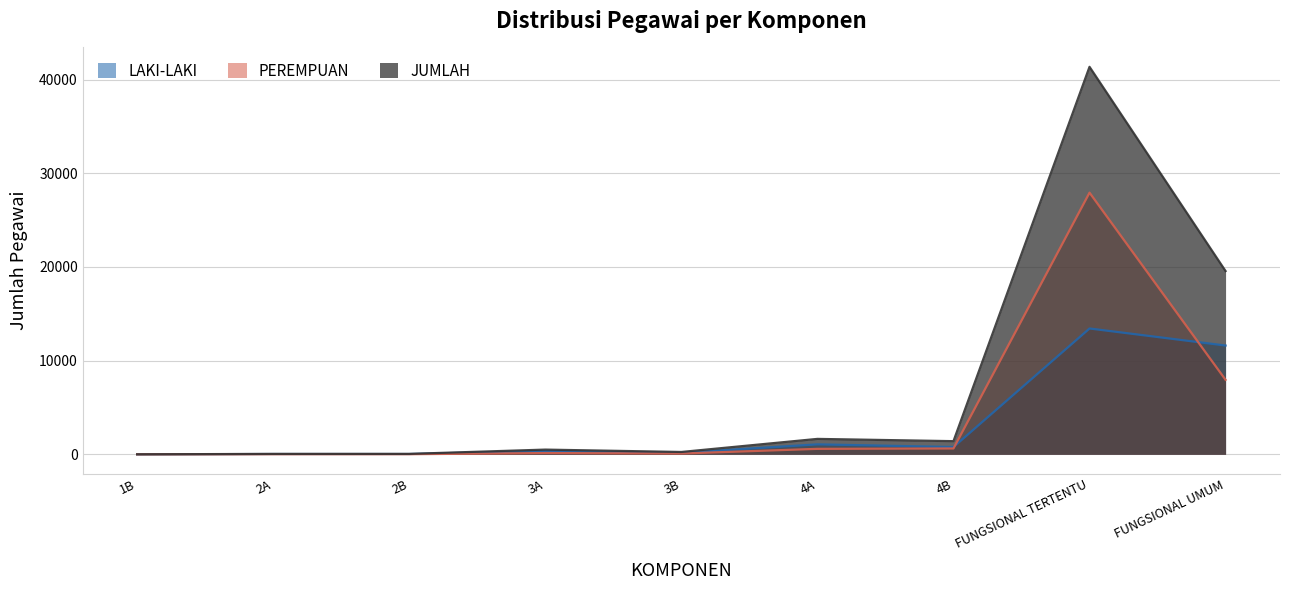

Which series has the largest range (max minus min)?

JUMLAH